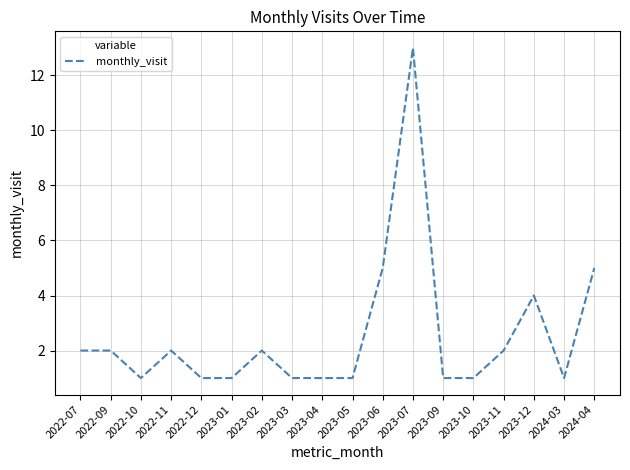

What is the difference between the values at 2023-09 and 2024-04?

4